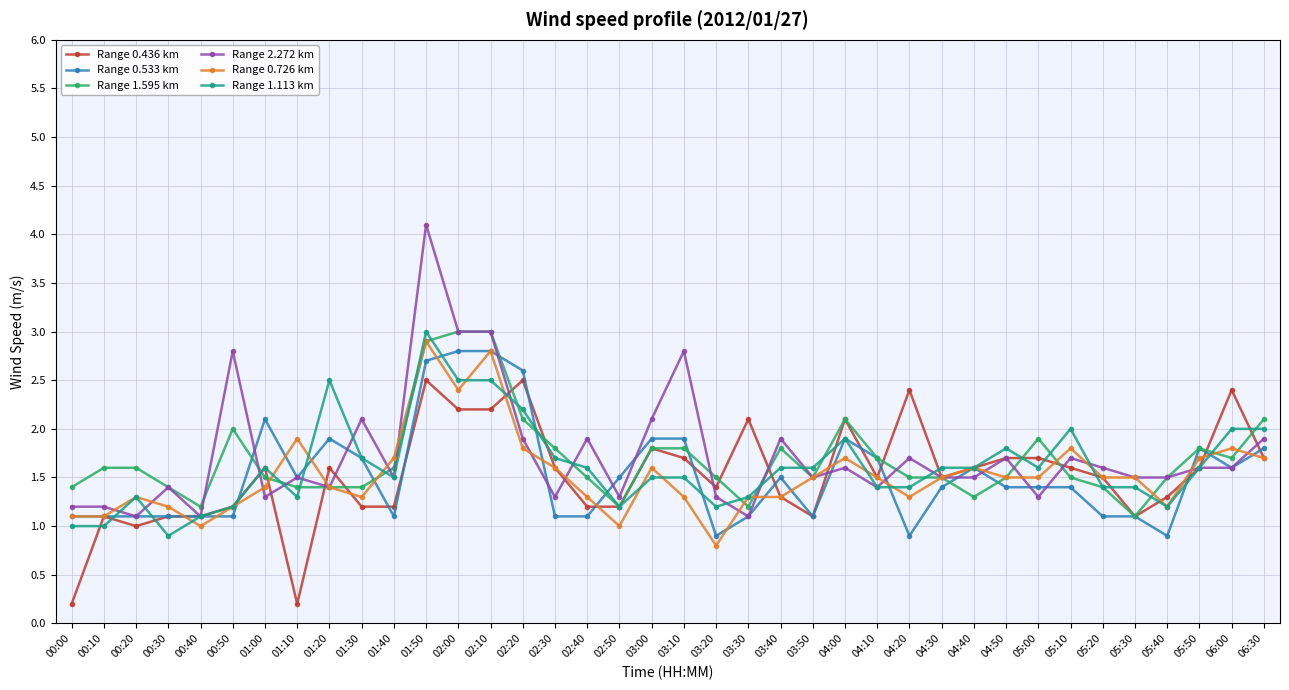

True or false: Range 0.533 km has more than 0 points higher than both neighbors.

True